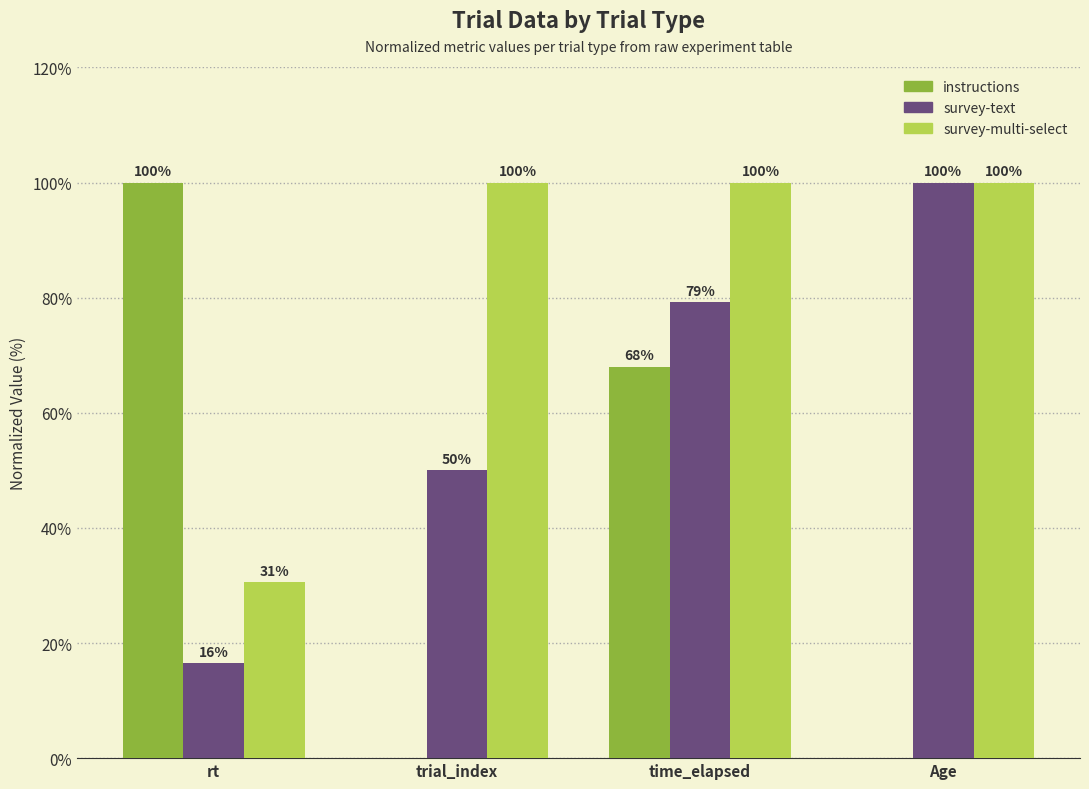

Is the value of survey-multi-select at rt greater than the value of instructions at trial_index?

Yes